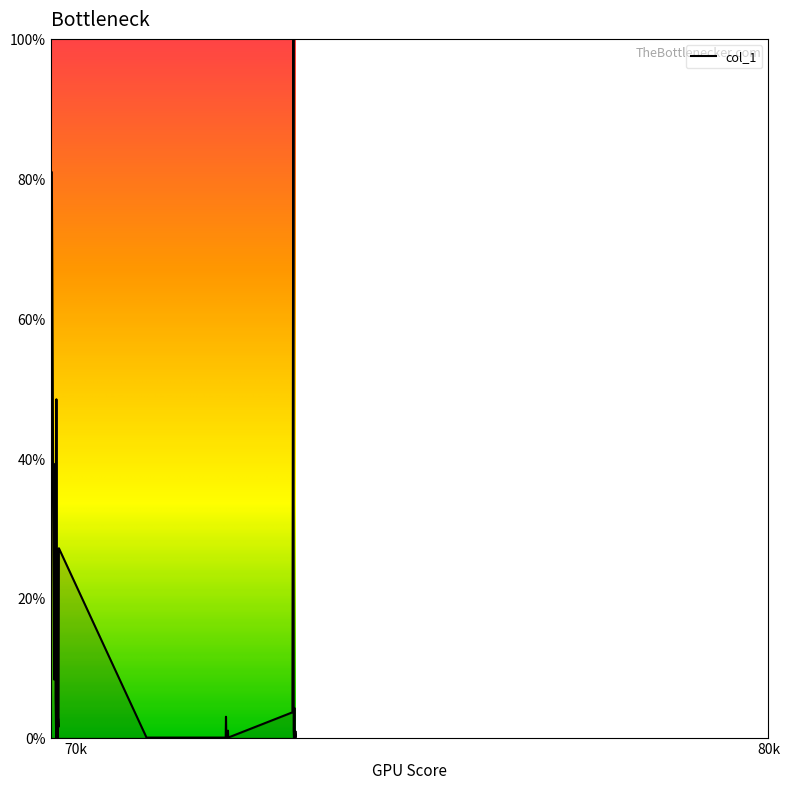

What is the difference between the maximum and minimum values?

100.0